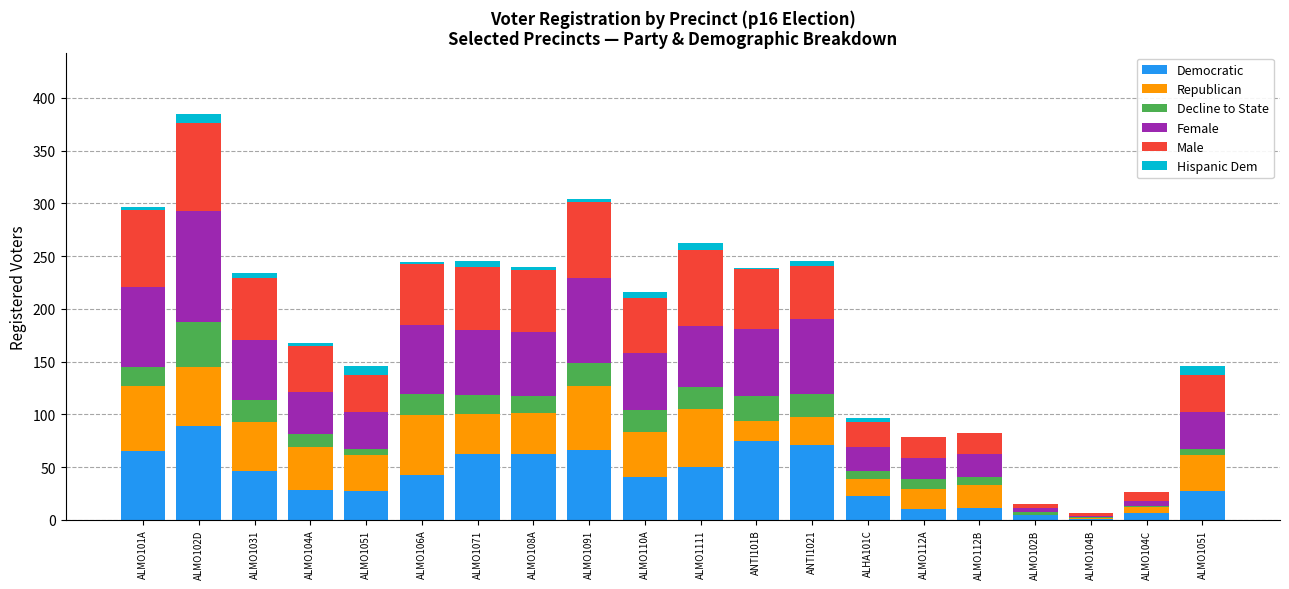

List the series in order of their peak value, lowest first.

Hispanic Dem, Decline to State, Republican, Male, Democratic, Female